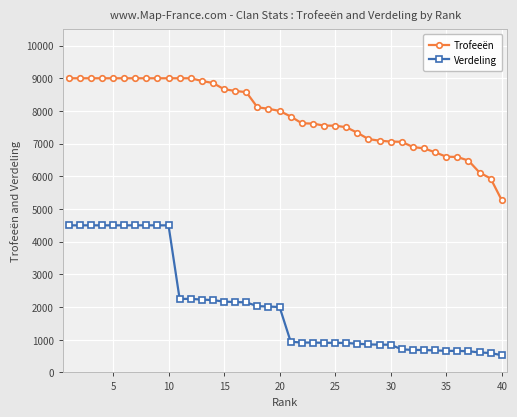

Which series has the widest spread of values?

Verdeling